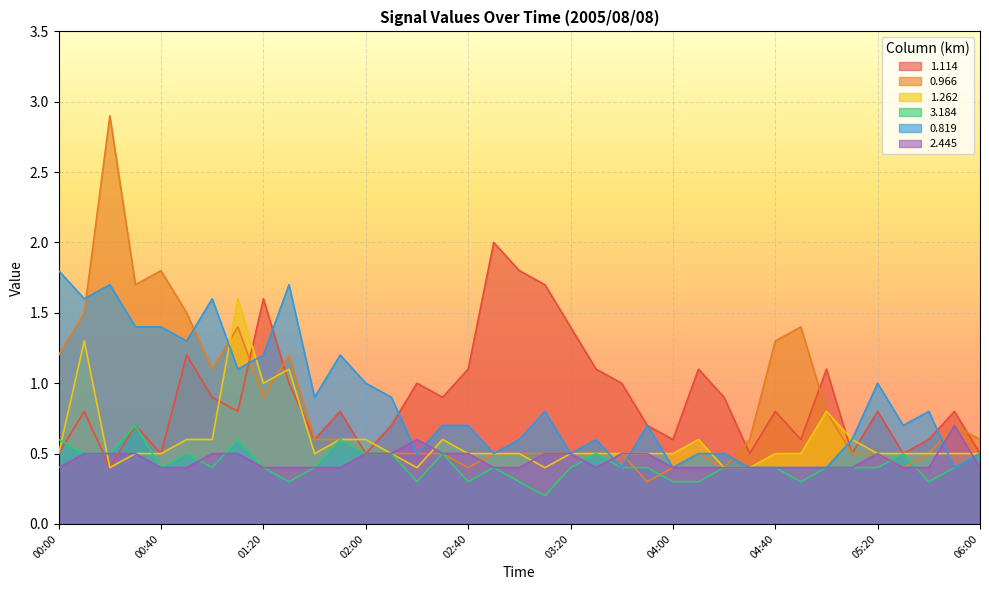

True or false: 0.819 has a value of 0.5 at 02:20.

True